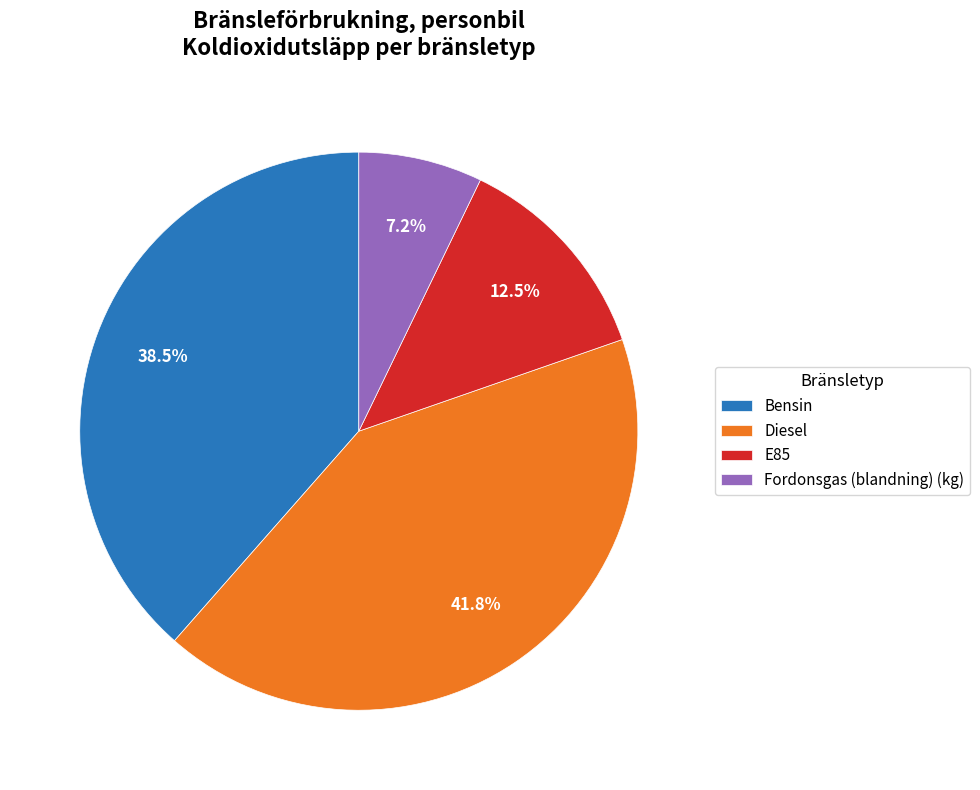

How many segments does this pie chart have?

4